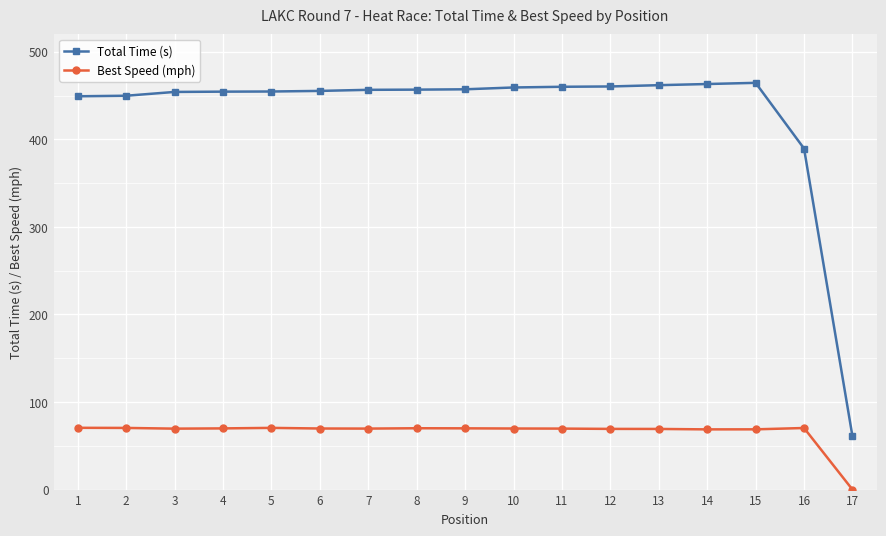

The Best Speed (mph) series shows 98.6 at 10. True or false?

False